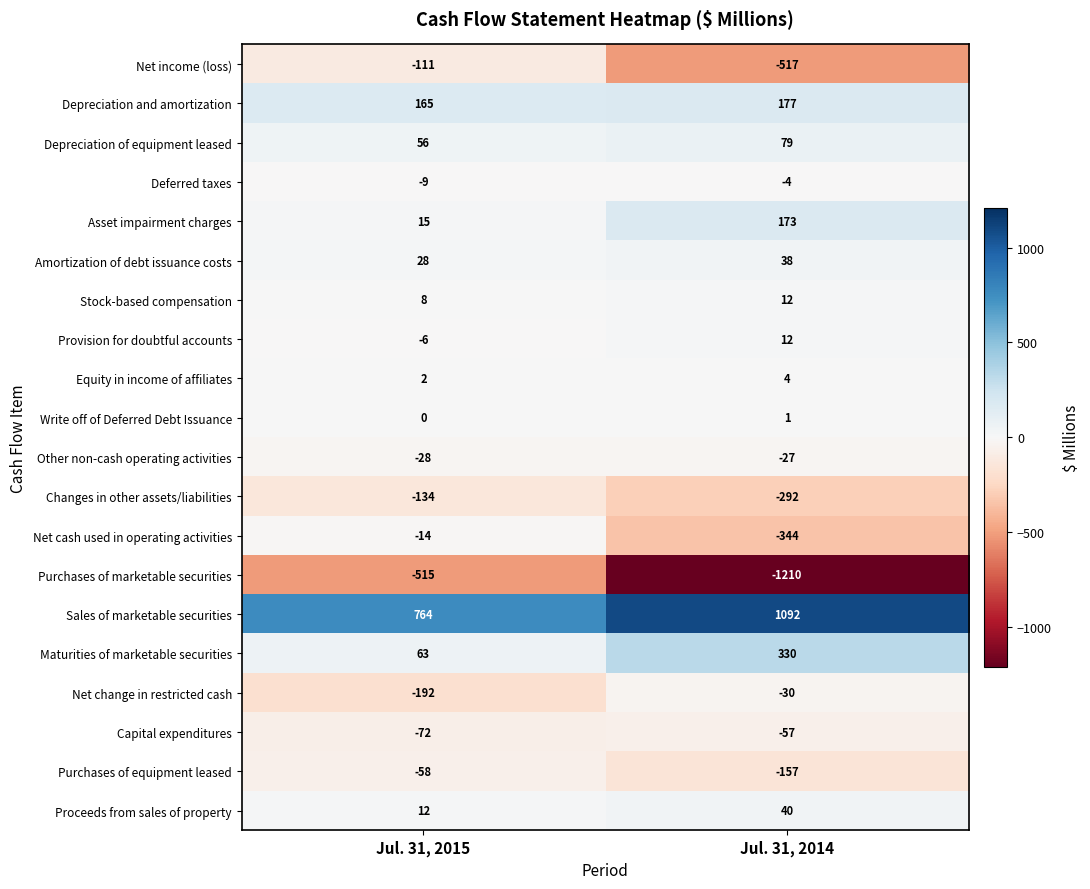

True or false: Net income (loss) has a value of -33 at Jul. 31, 2015.

False